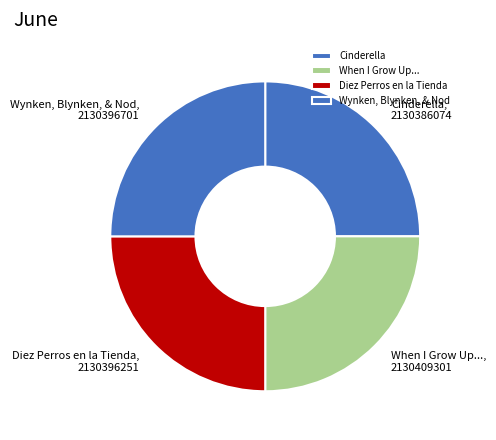

Is it true that When I Grow Up... is 25% of the pie?

True